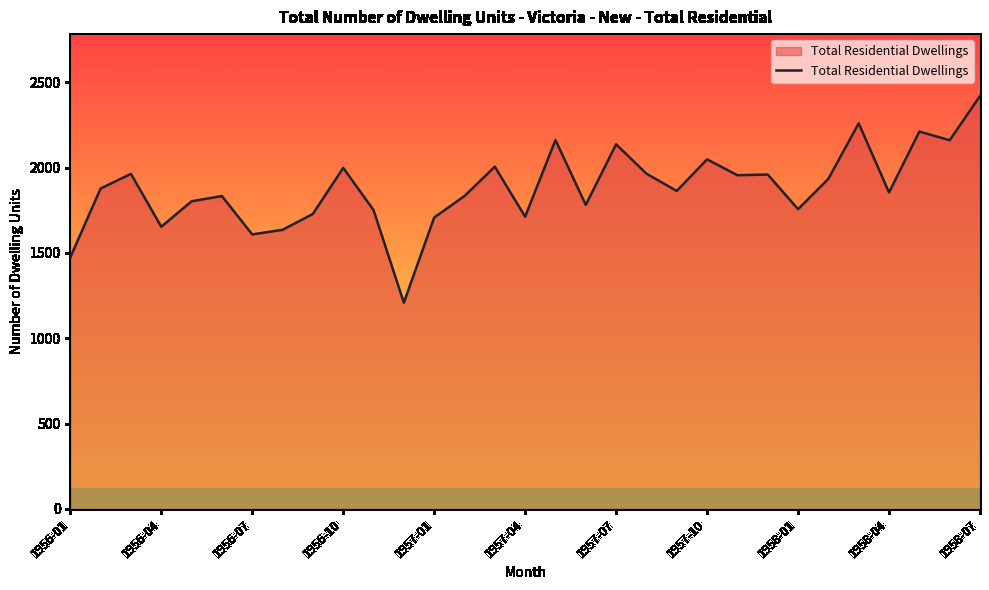

What is the maximum value shown in the chart?

2419